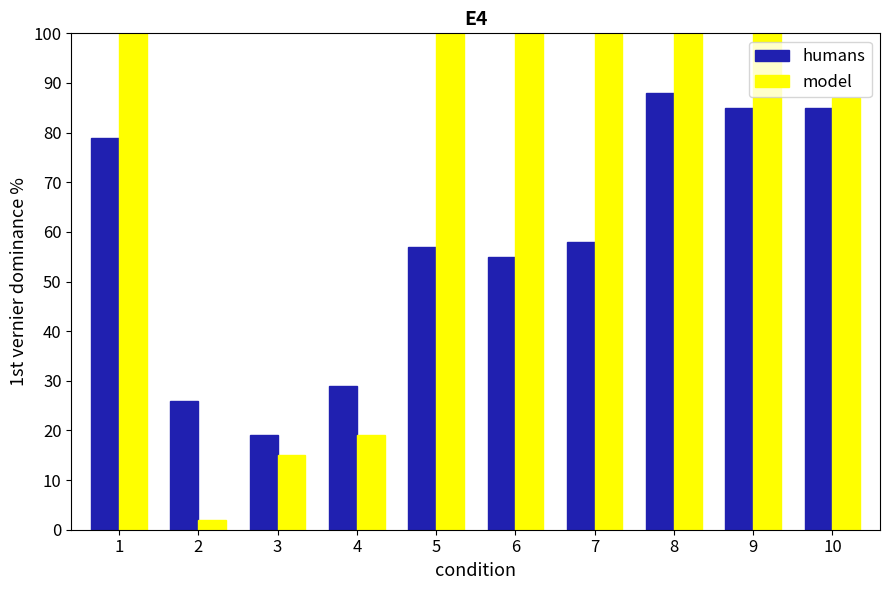

Is the value of model at 5 greater than the value of humans at 9?

Yes